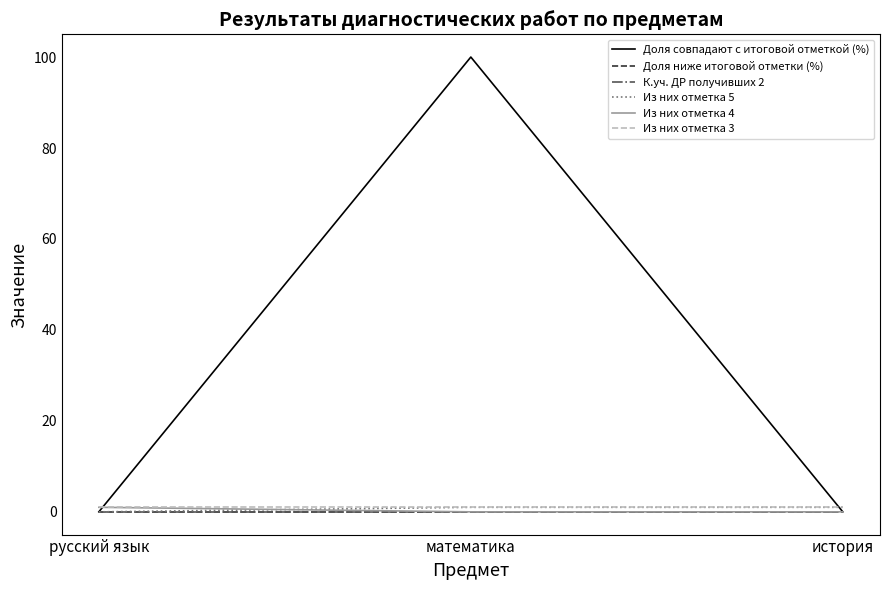

Between русский язык and математика, which series saw the biggest shift?

Доля совпадают с итоговой отметкой (%)